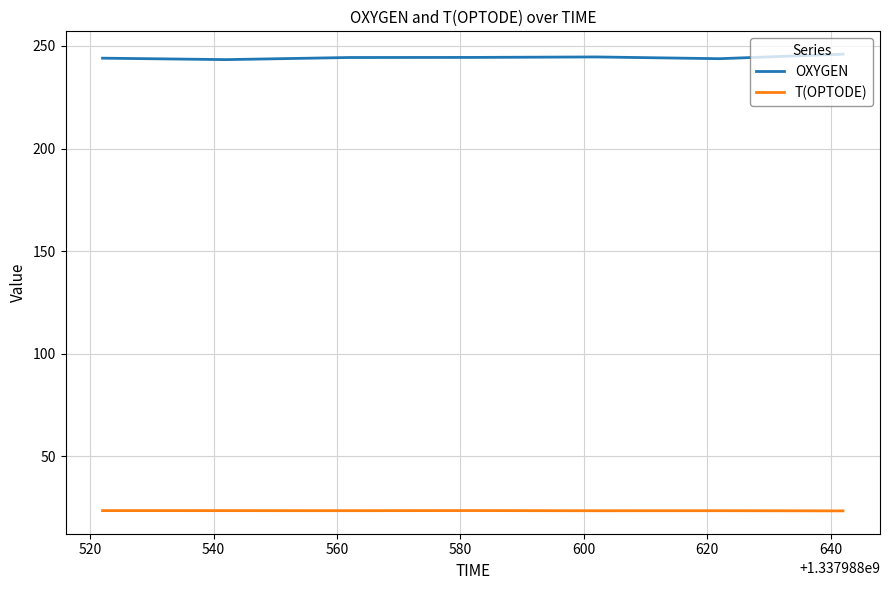

What are all the series names shown in the legend?

OXYGEN, T(OPTODE)